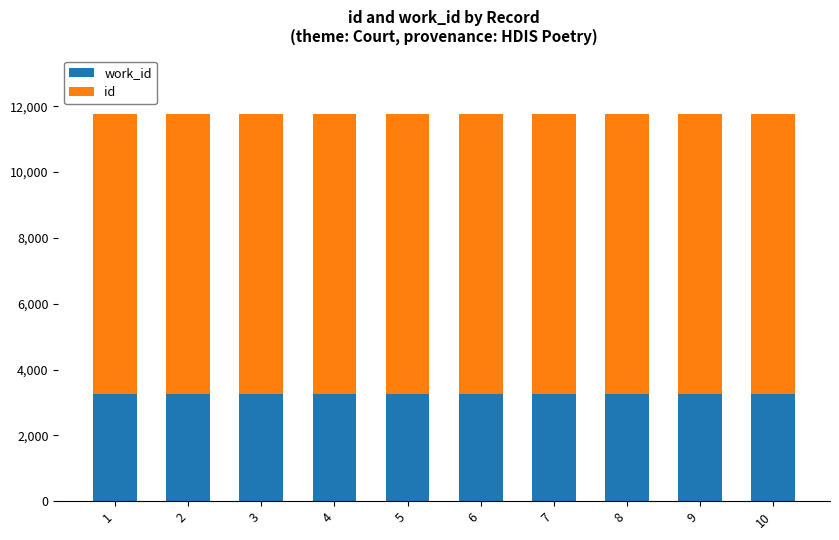

What is the total value across all series at 5?

11772